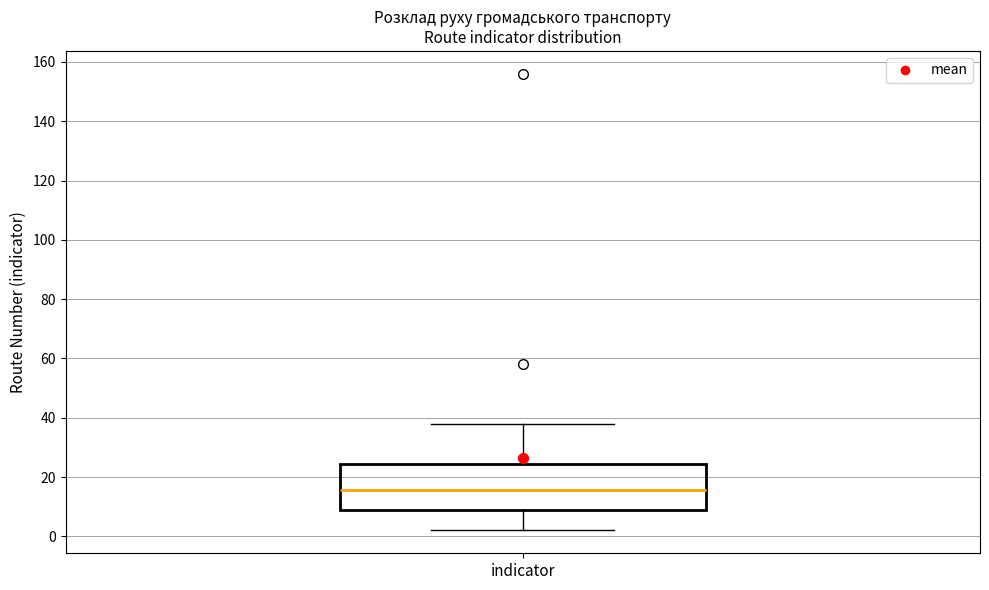

Read this box plot against the y-axis: the position of the median line, the range covered by the box, and the ends of both whiskers. The values are not printed on the chart, so give them approximately, as read against the axis.

median 16, box 8 to 24, whiskers 2 to 38